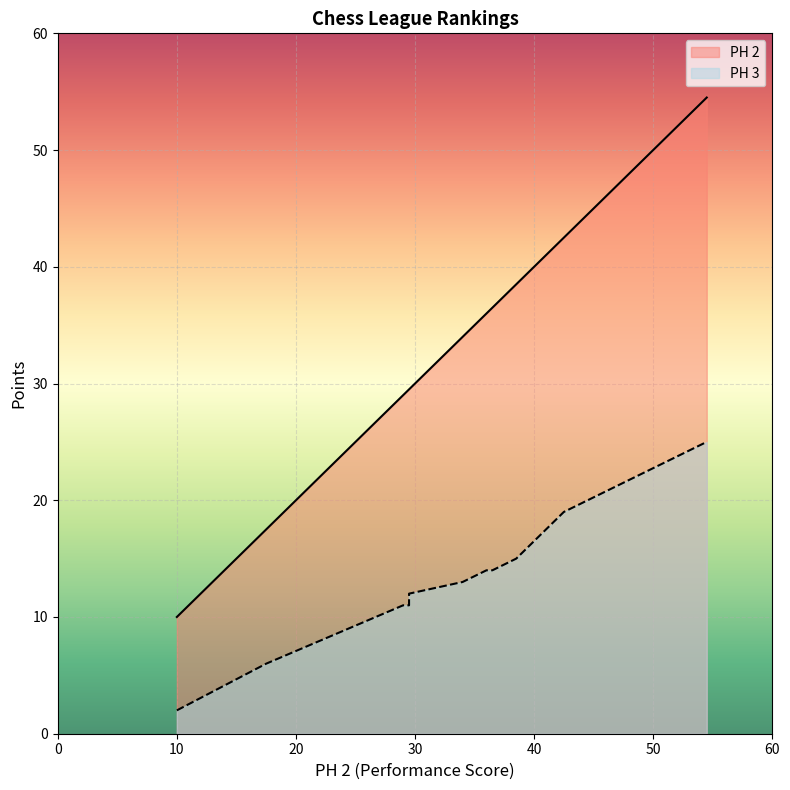

Where is the first local minimum for PH 3?

38.5